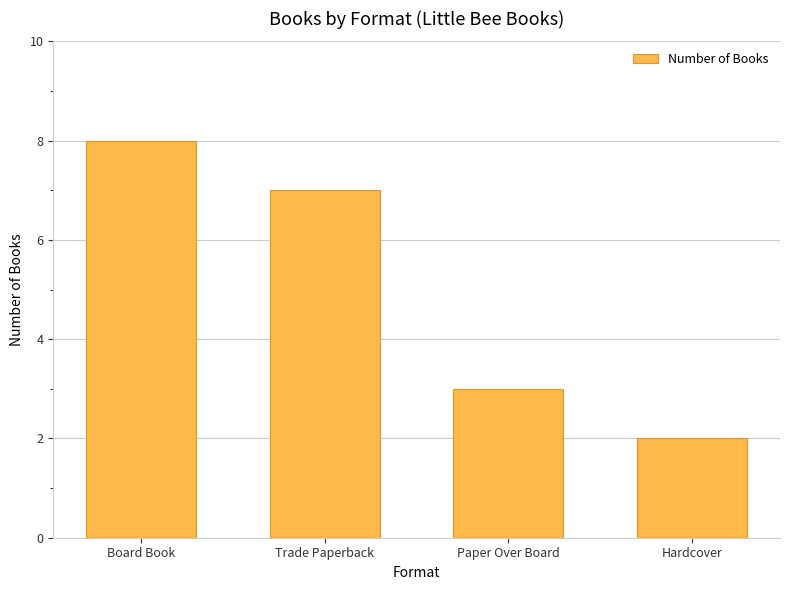

Reading right to left, transcribe all the data shown in this chart.

Hardcover=2	Paper Over Board=3	Trade Paperback=7	Board Book=8